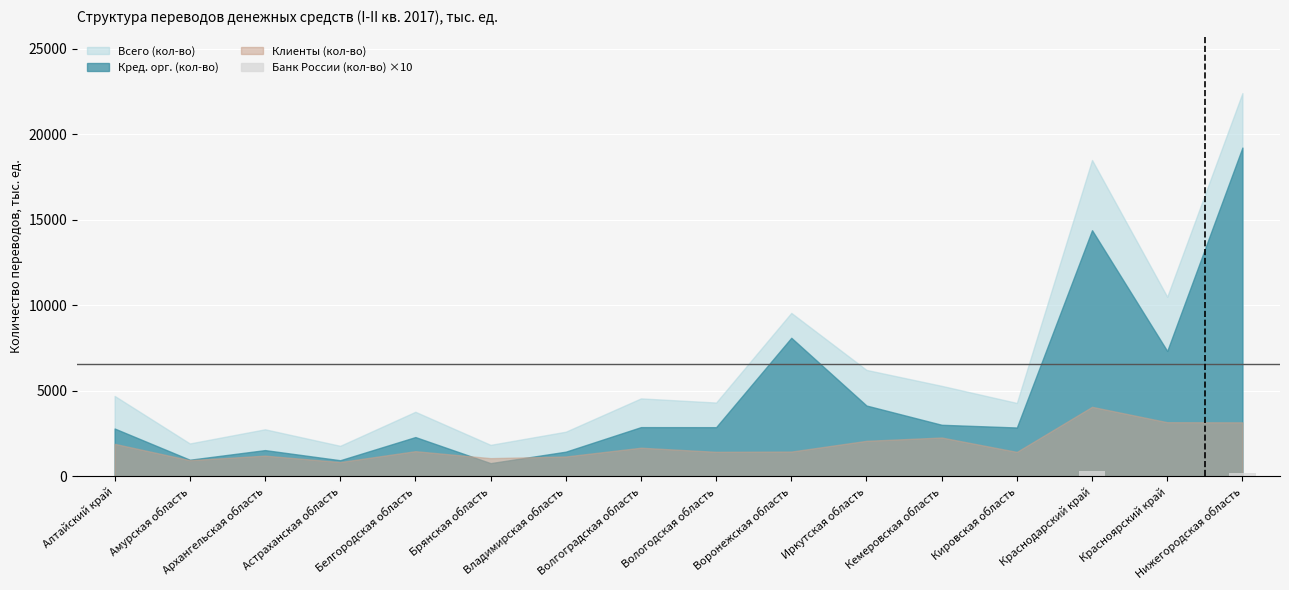

What is the sum of all values?

534.4